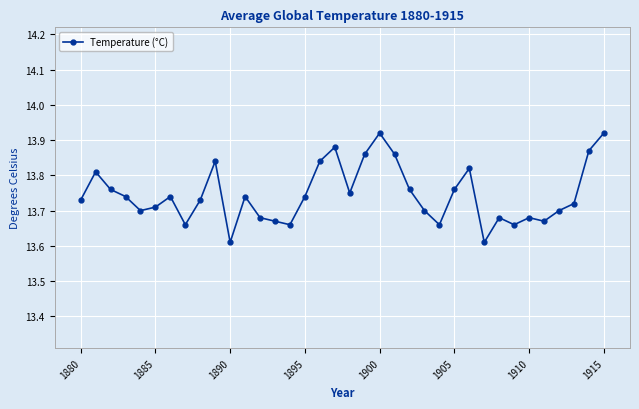

What is the difference between the second highest and minimum values?

0.3